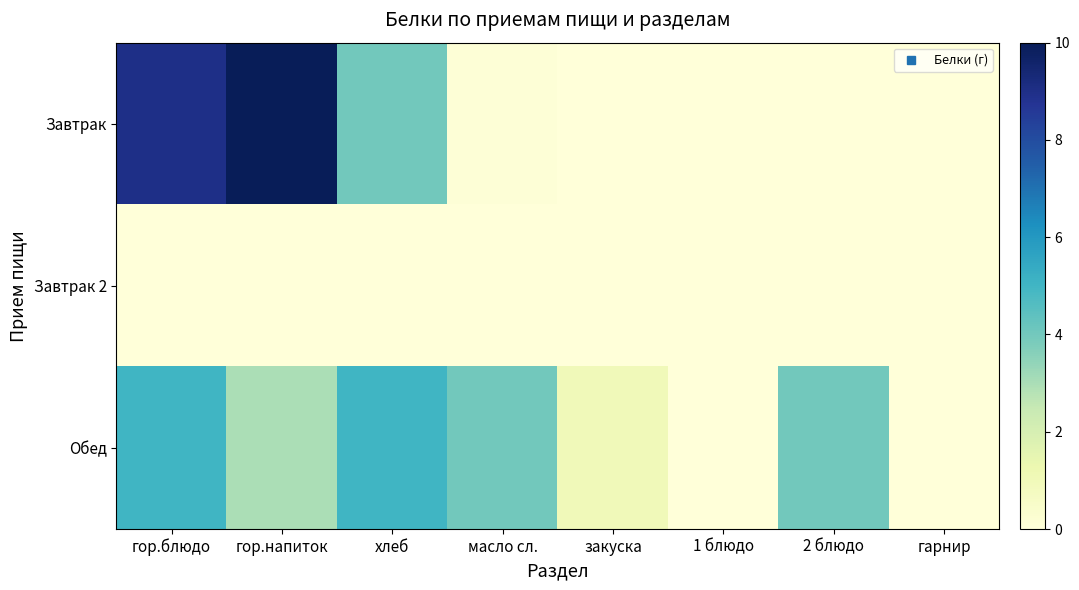

At гарнир, list the series in order from smallest to largest.

Завтрак, Завтрак 2, Обед